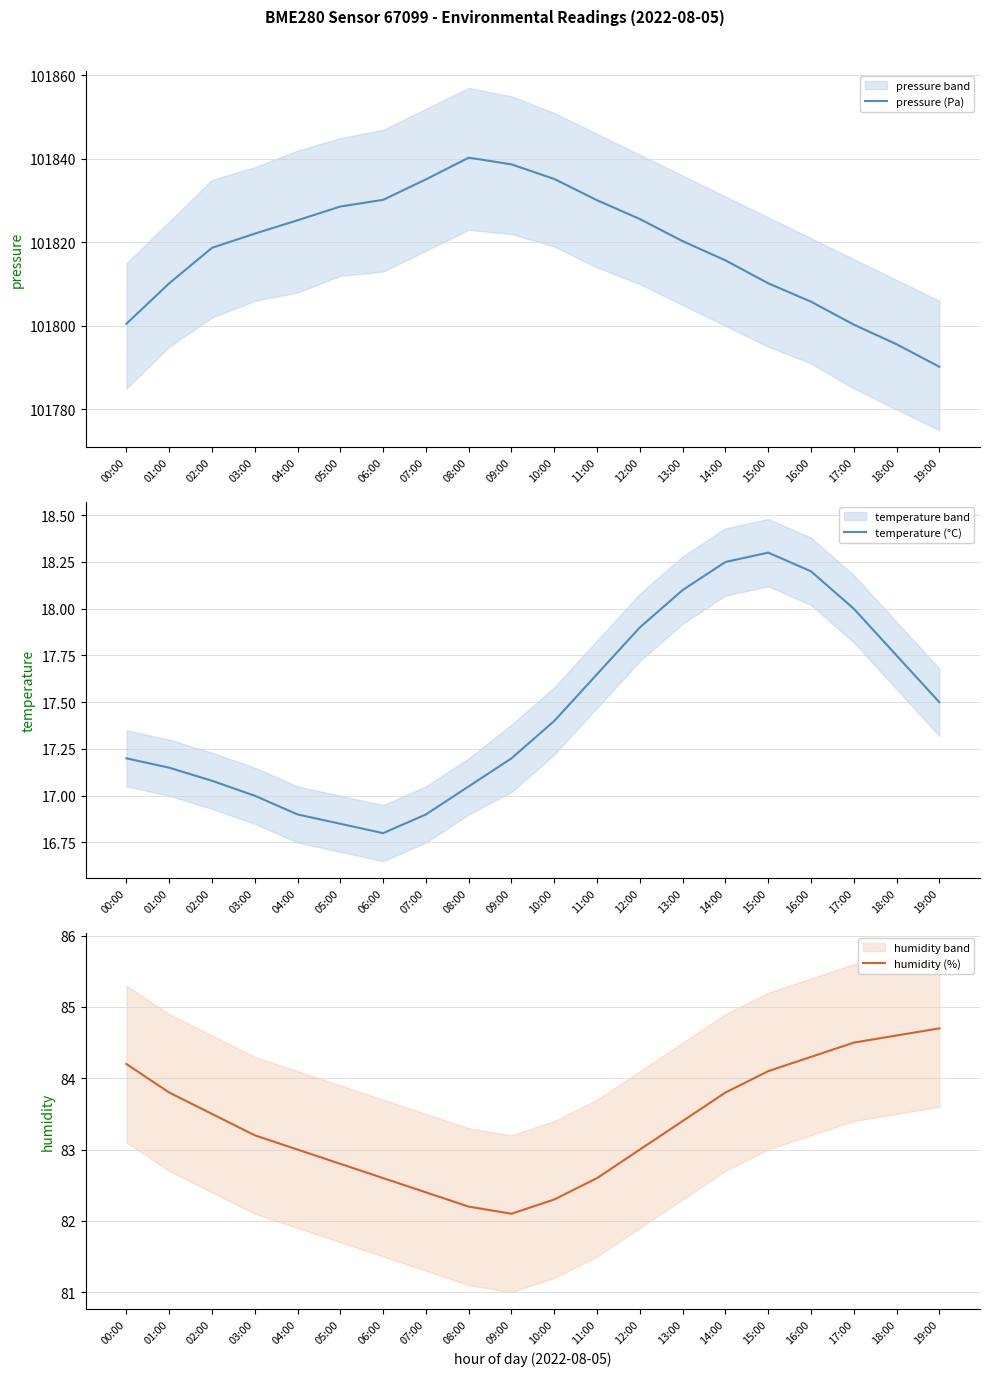

What is the highest value of the humidity (%) series?

84.7